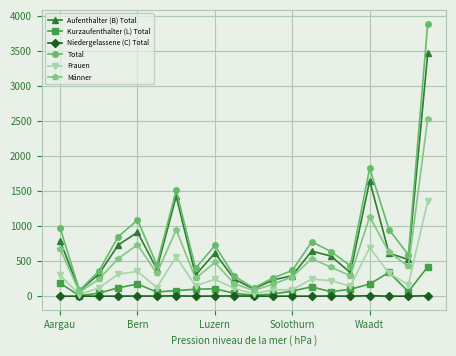

Which series has the largest range (max minus min)?

Total